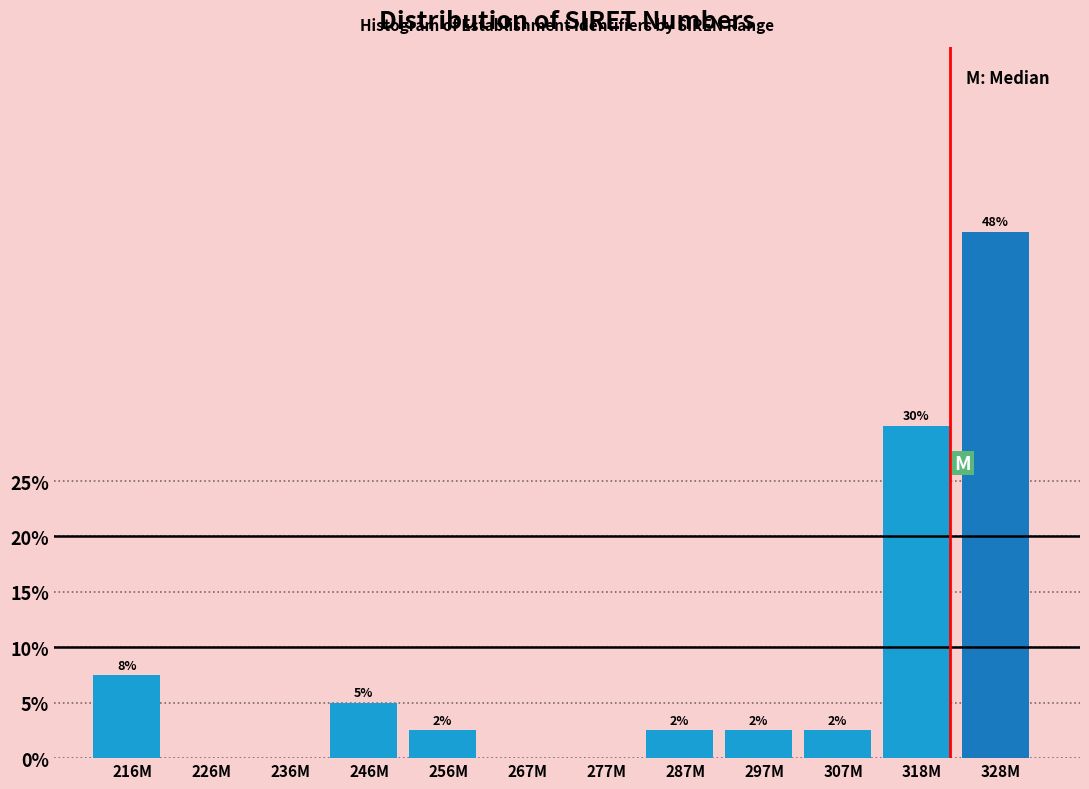

Are the bars horizontal?

No